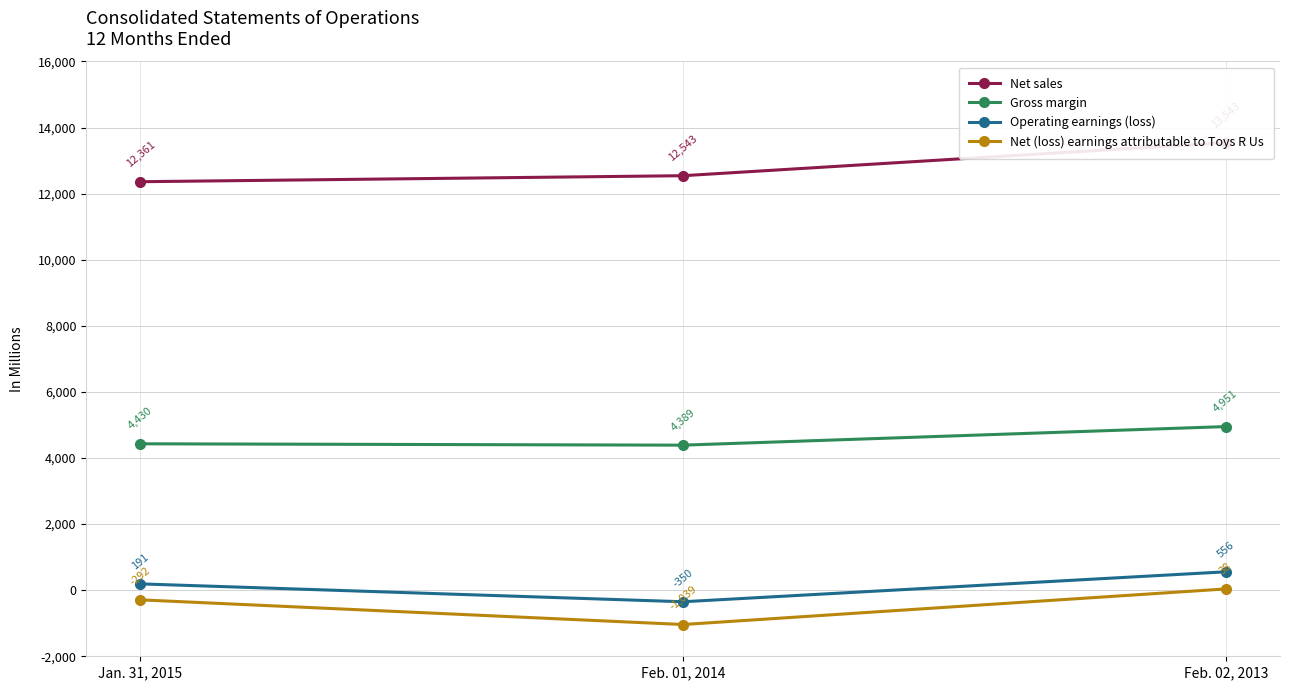

List the series in order of their peak value, lowest first.

Net (loss) earnings attributable to Toys R Us, Operating earnings (loss), Gross margin, Net sales